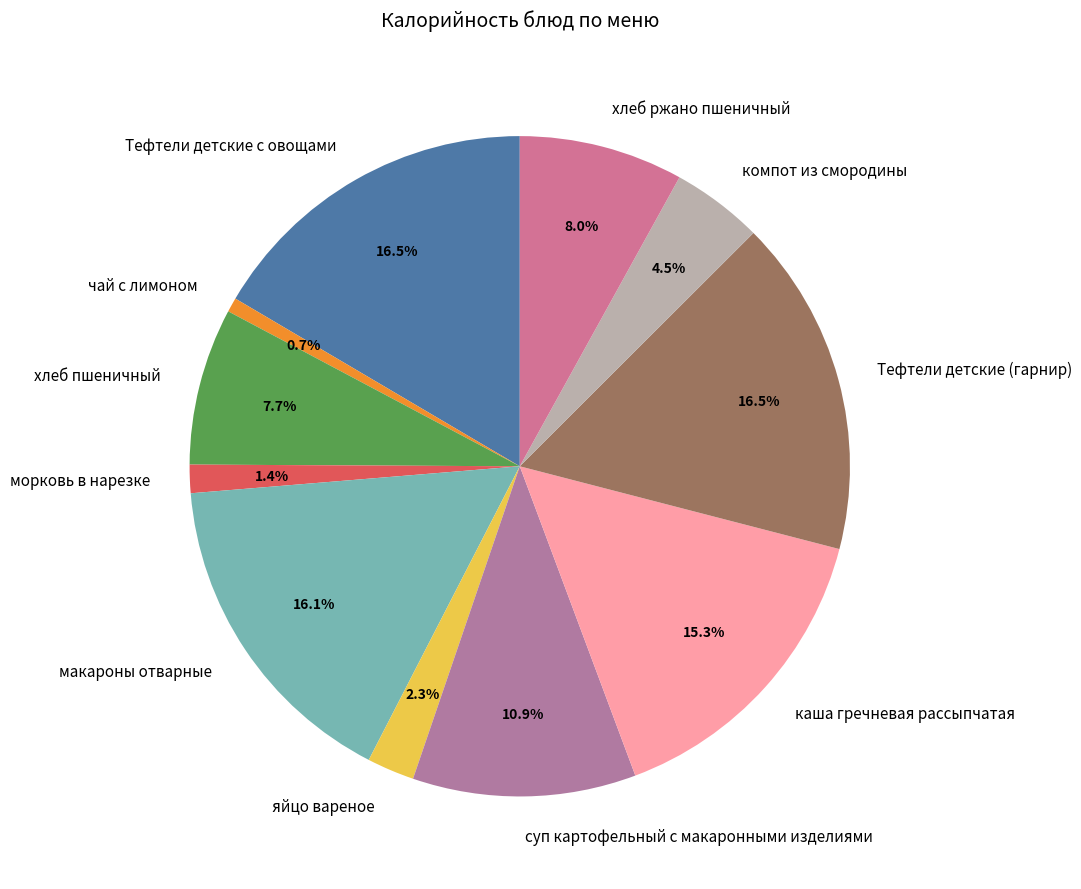

Does any single category account for the majority?

No